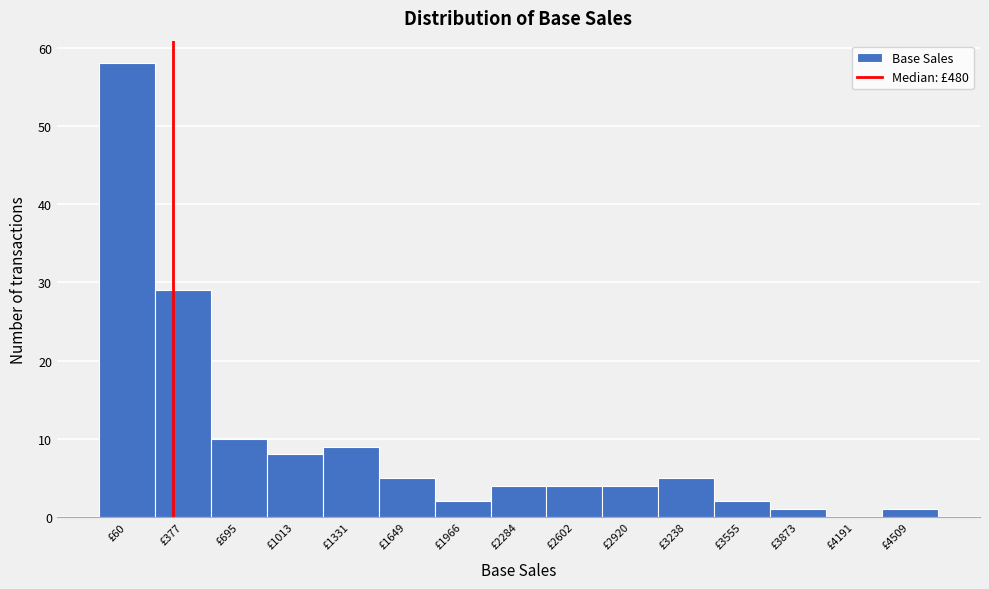

Reading left to right, extract all data points from this chart.

£60=58	£377=29	£695=10	£1013=8	£1331=9	£1649=5	£1966=2	£2284=4	£2602=4	£2920=4	£3238=5	£3555=2	£3873=1	£4191=0	£4509=1